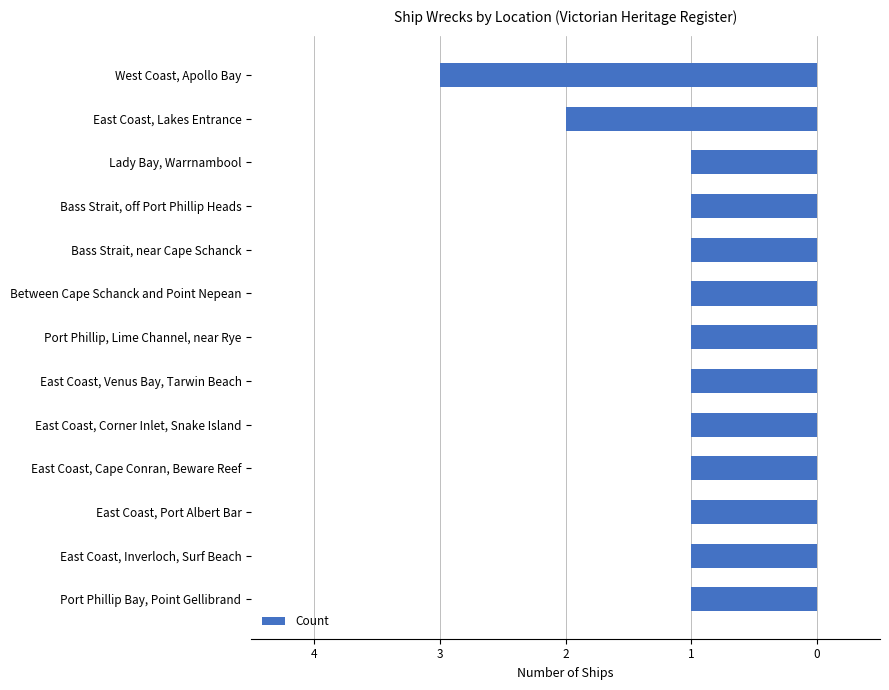

Does the chart contain any negative values?

Yes